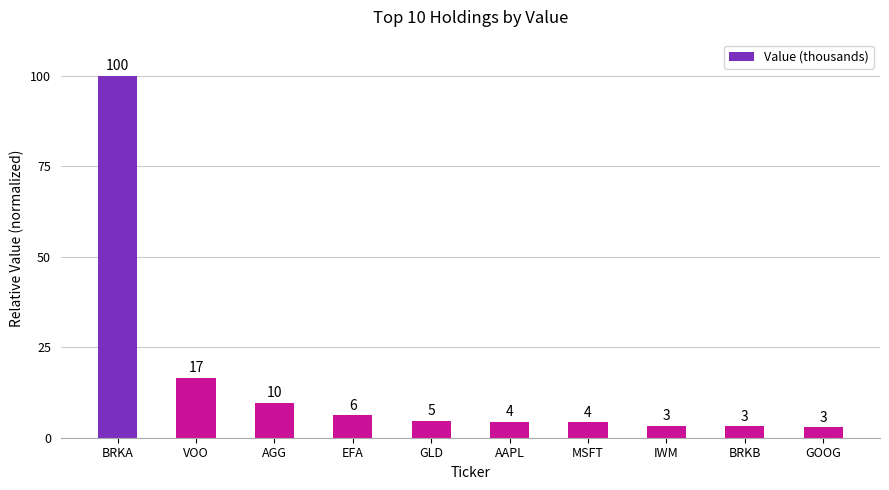

What is the sum of all values?

154.7